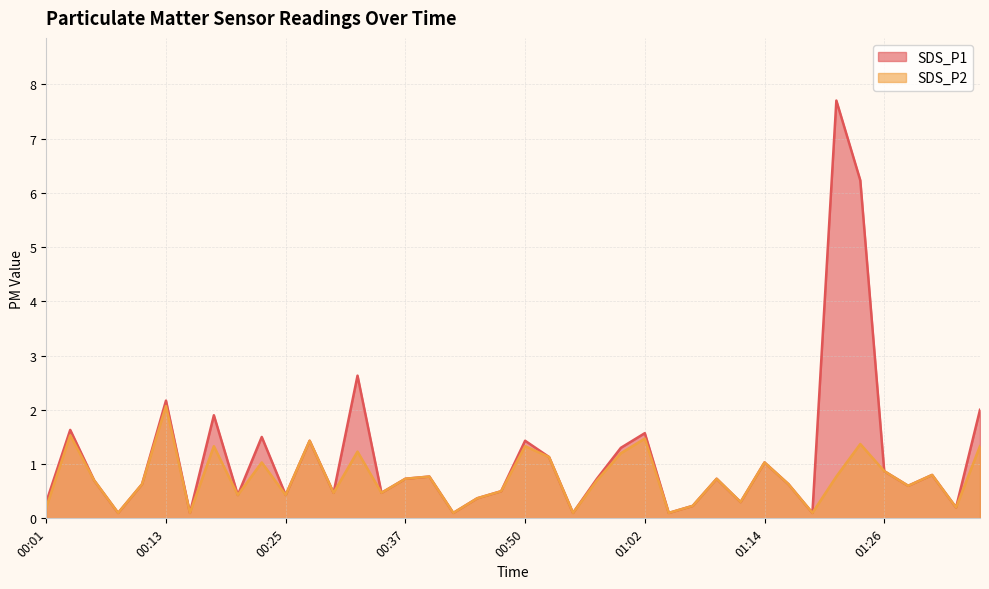

True or false: SDS_P2 and SDS_P1 cross at least once.

False